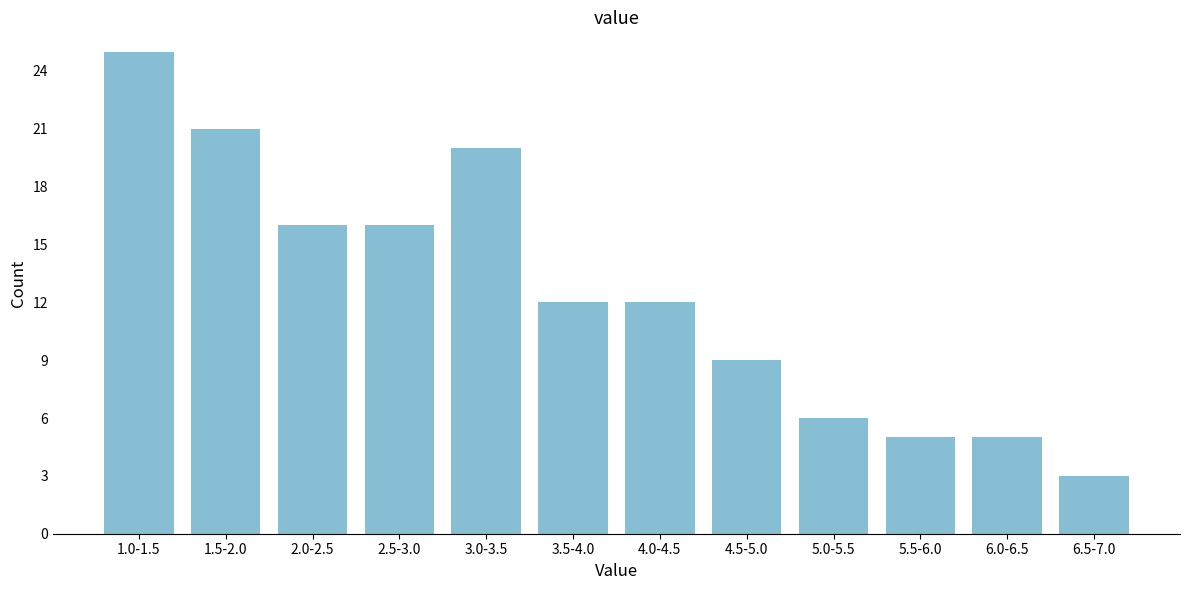

Reading left to right, list all the values displayed in this chart.

25	21	16	16	20	12	12	9	6	5	5	3